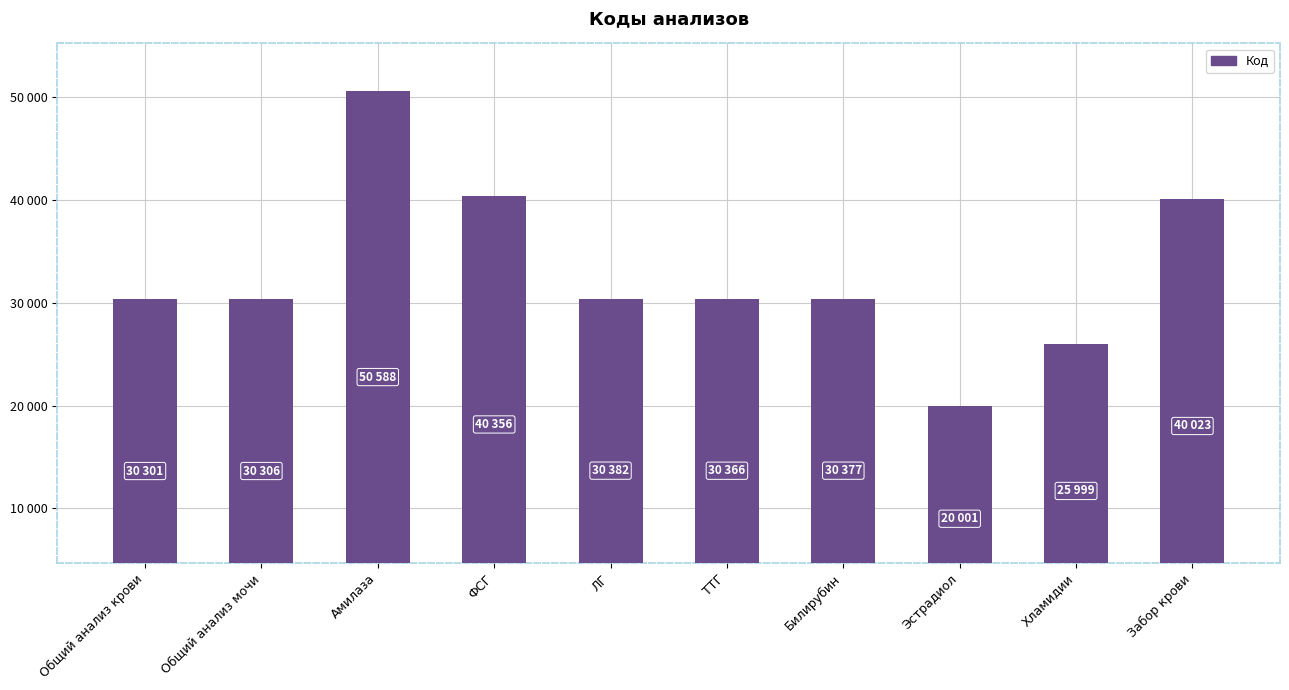

Are the bars horizontal?

No